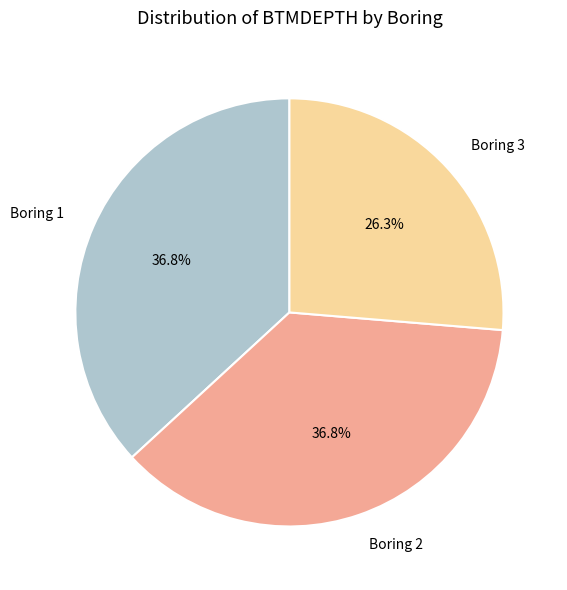

Is there a majority slice in this chart?

No